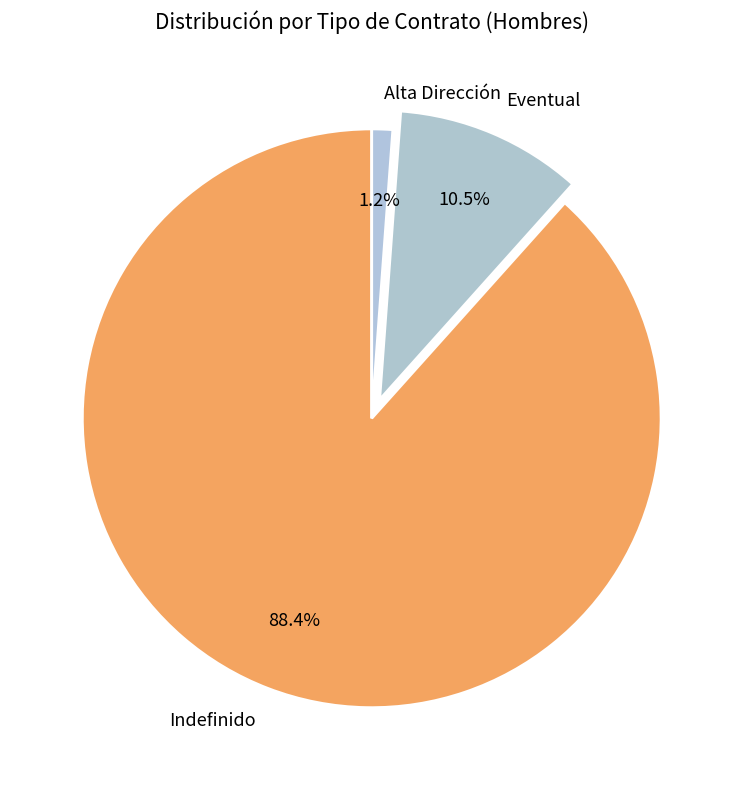

Is the sum of Alta Dirección and Indefinido greater than half?

Yes